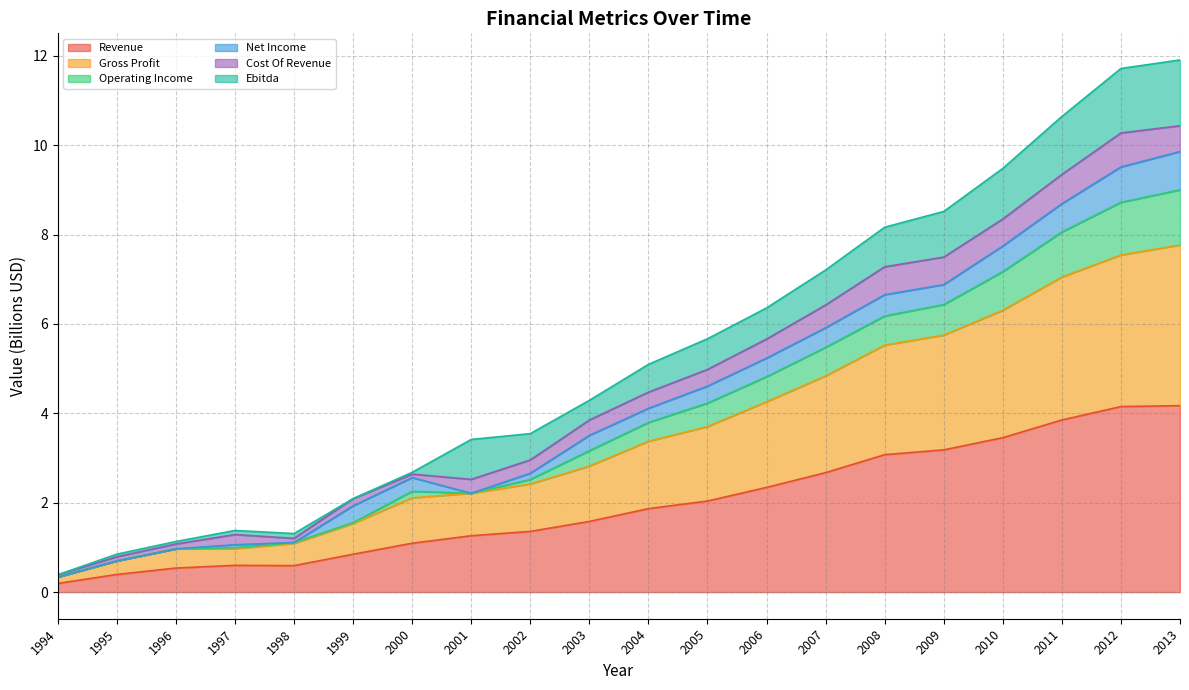

What is the difference between the maximum and second lowest values in the Revenue series?

3.8